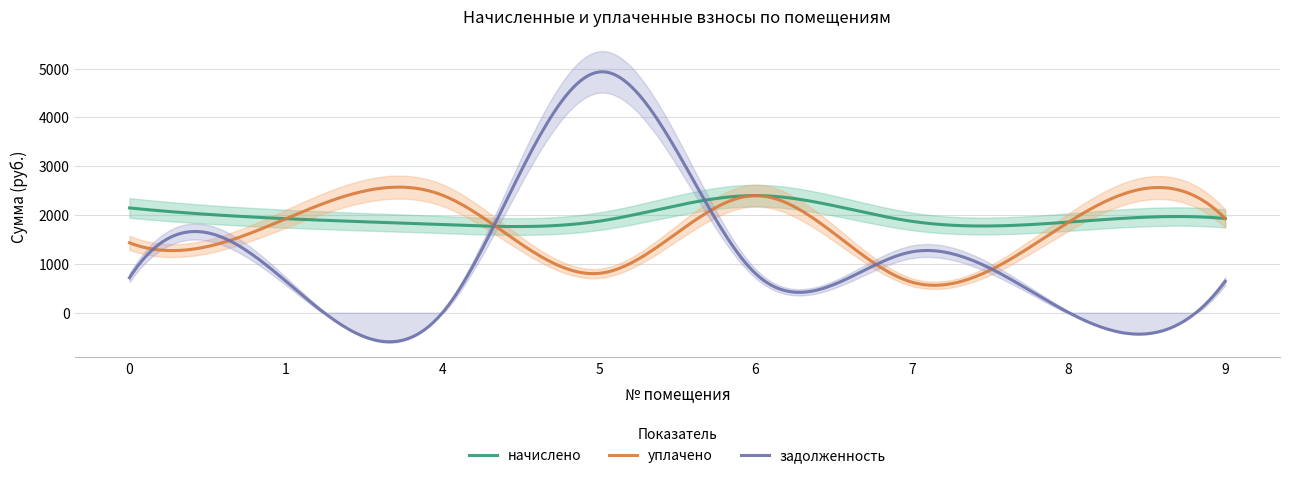

What is the difference between the maximum and minimum values in the начислено series?

634.1